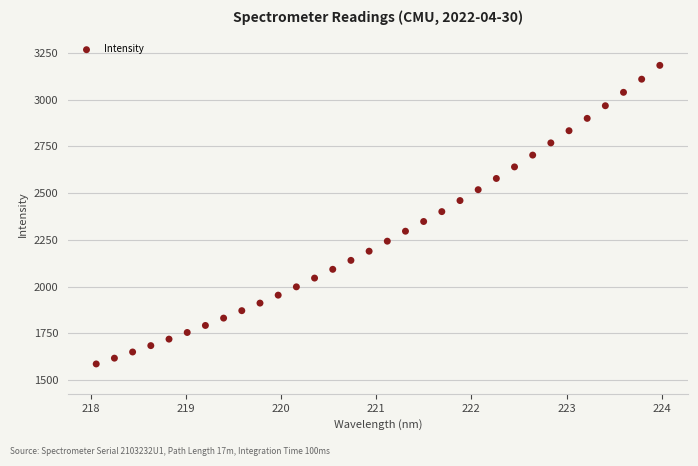

What is the range of X values (max minus min)?

5.9